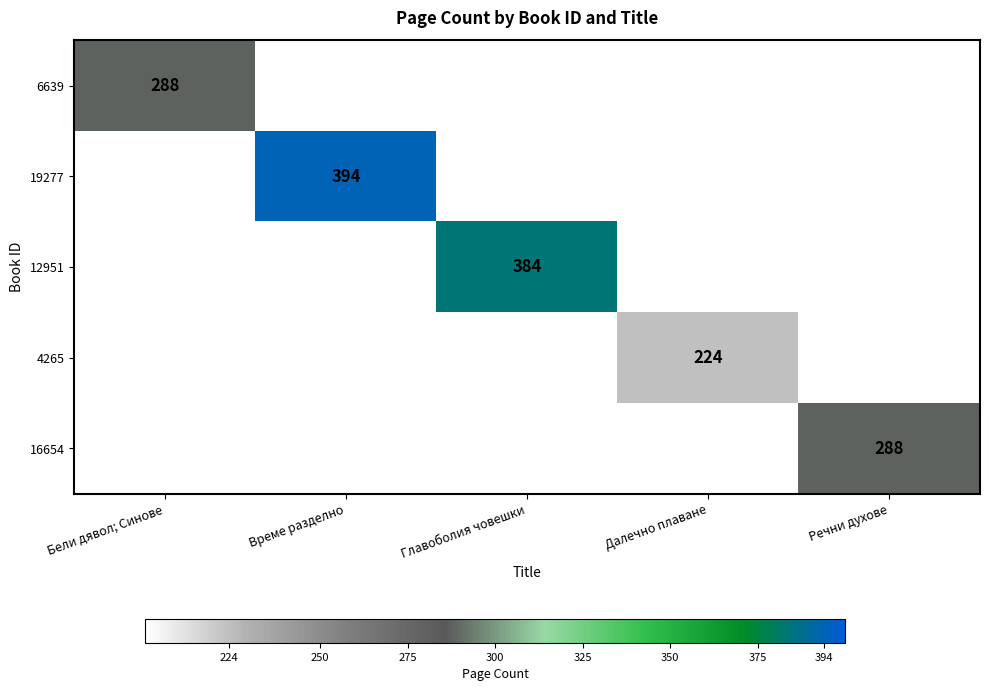

Which category has the lowest value across all series?

Далечно плаване